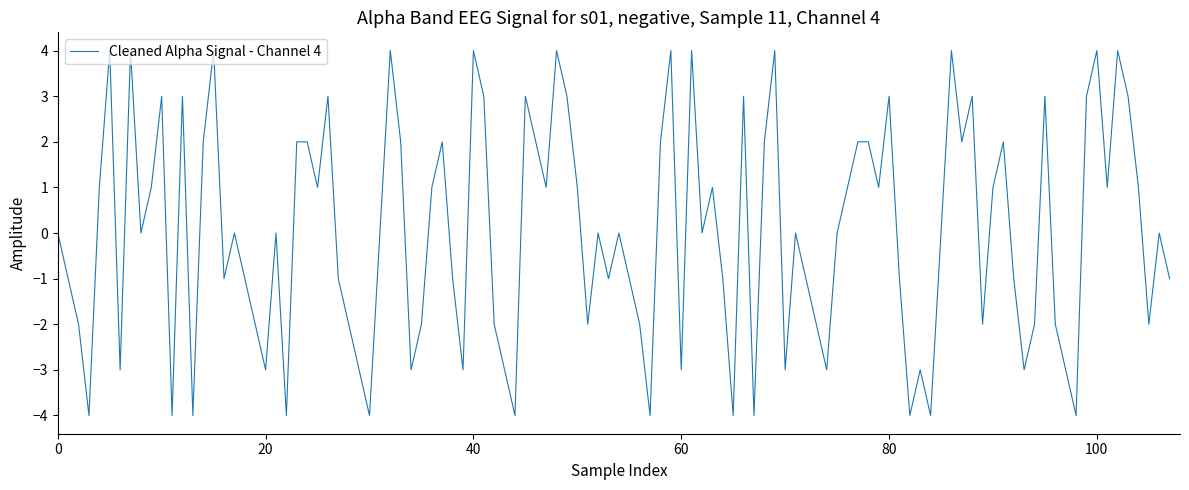

What is the minimum value shown in the chart?

-4